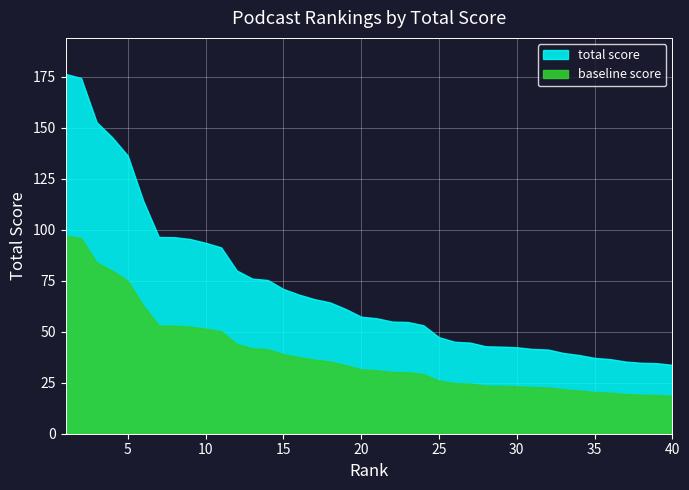

What is the change in value from 26 to 36?

-8.5